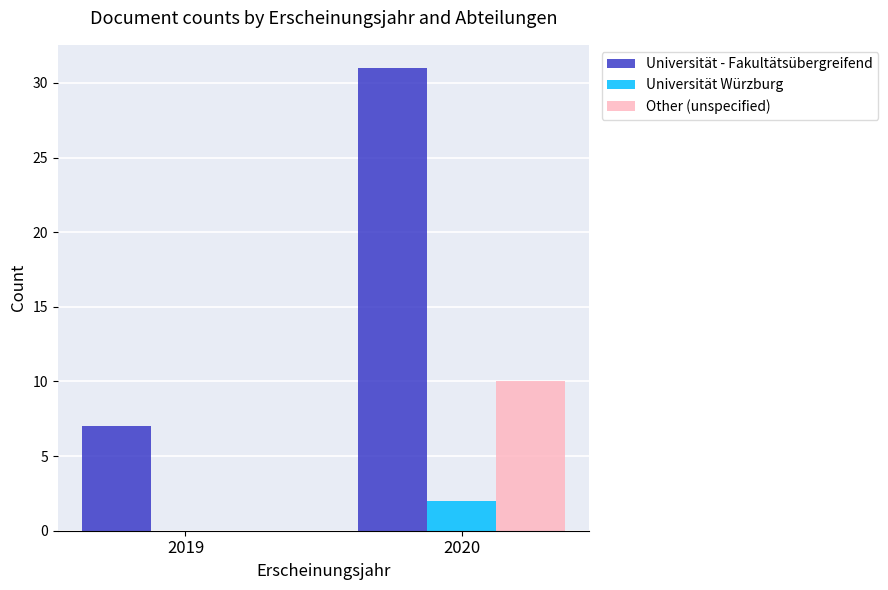

Are the bars horizontal?

No